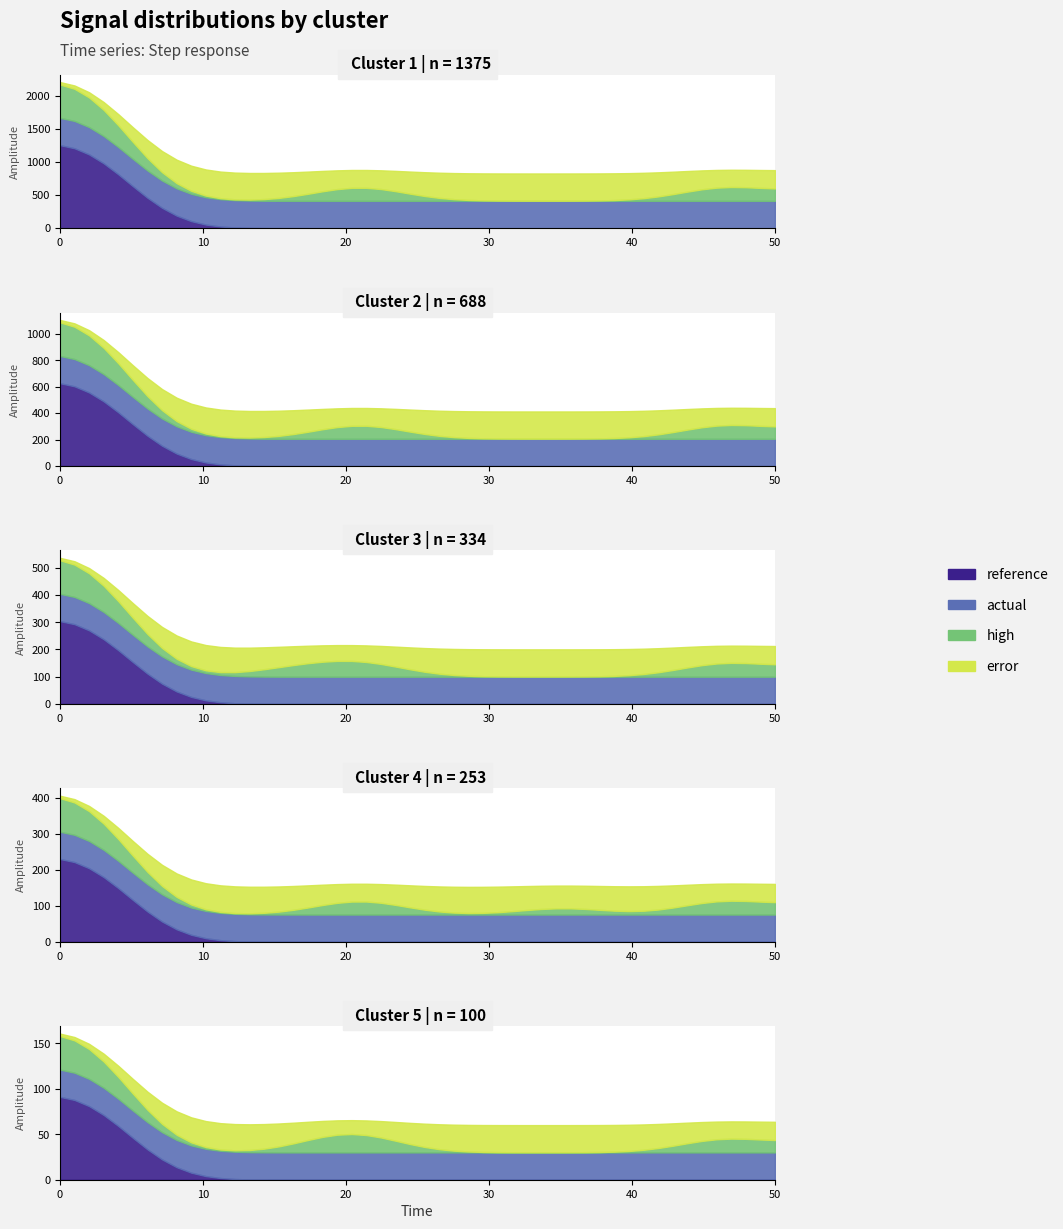

How many positive values are there?

37